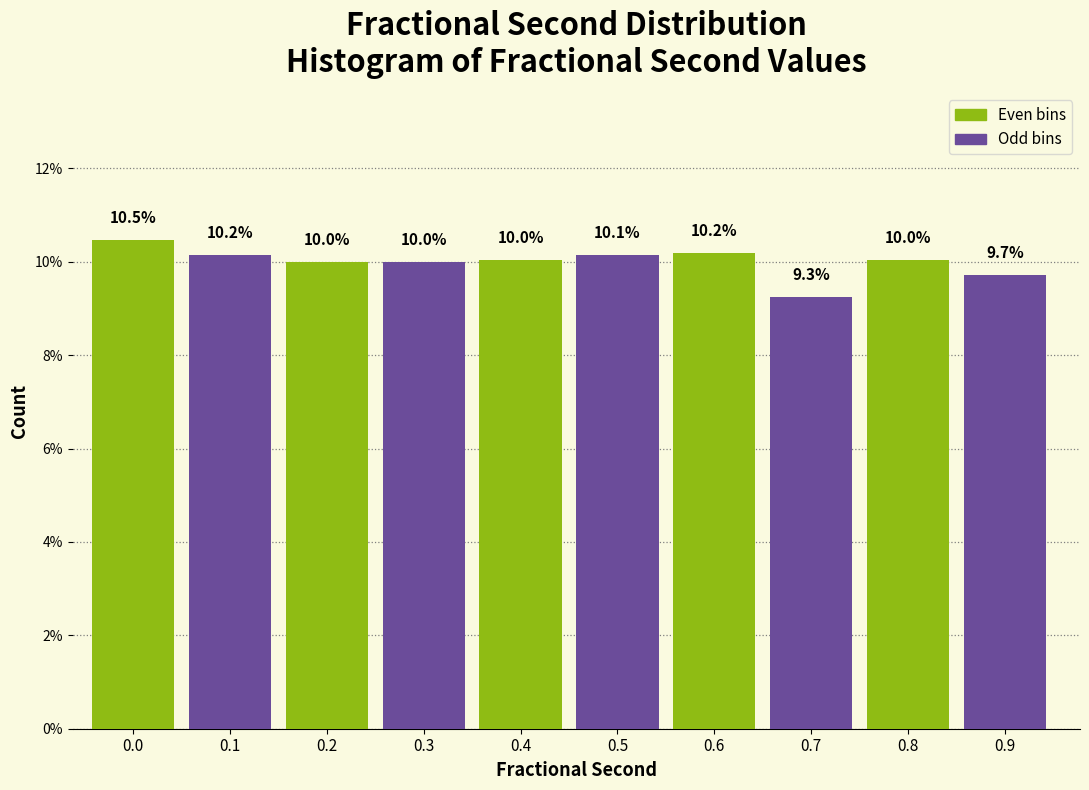

Reading left to right, extract all data points from this chart.

10.5	10.2	10.0	10.0	10.0	10.1	10.2	9.3	10.0	9.7